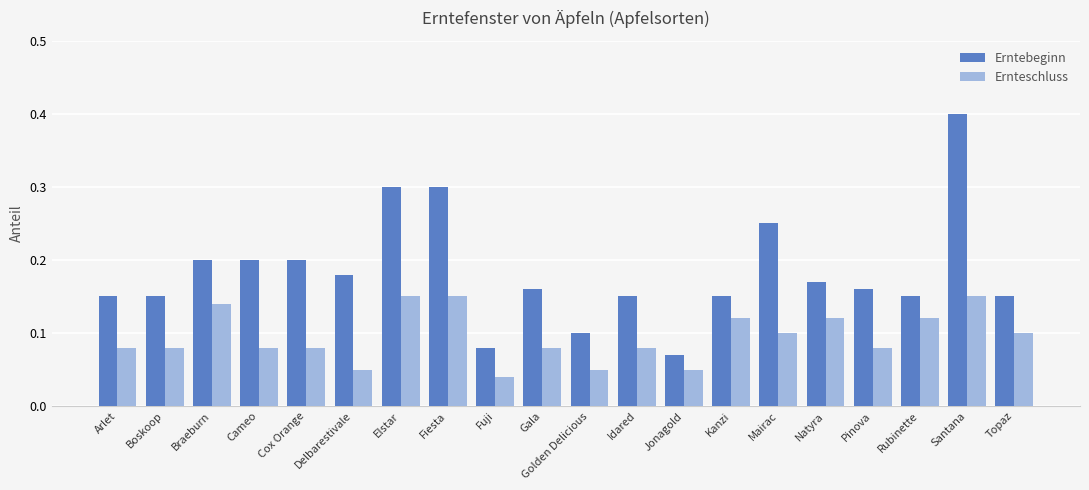

What are all the series names shown in the legend?

Erntebeginn, Ernteschluss